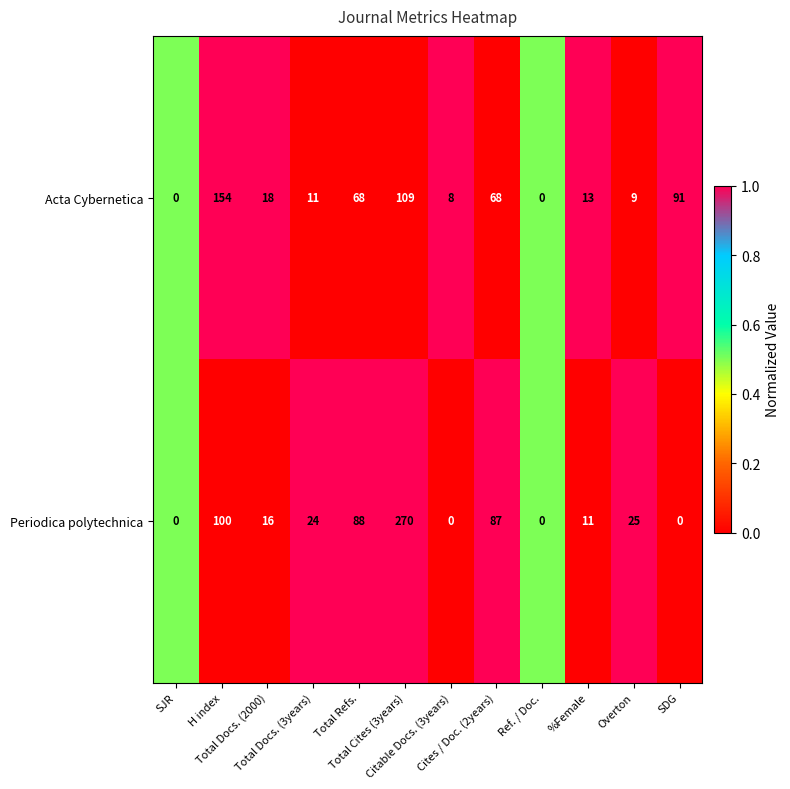

What is the difference between the maximum and second lowest values in the Periodica polytechnica series?

270